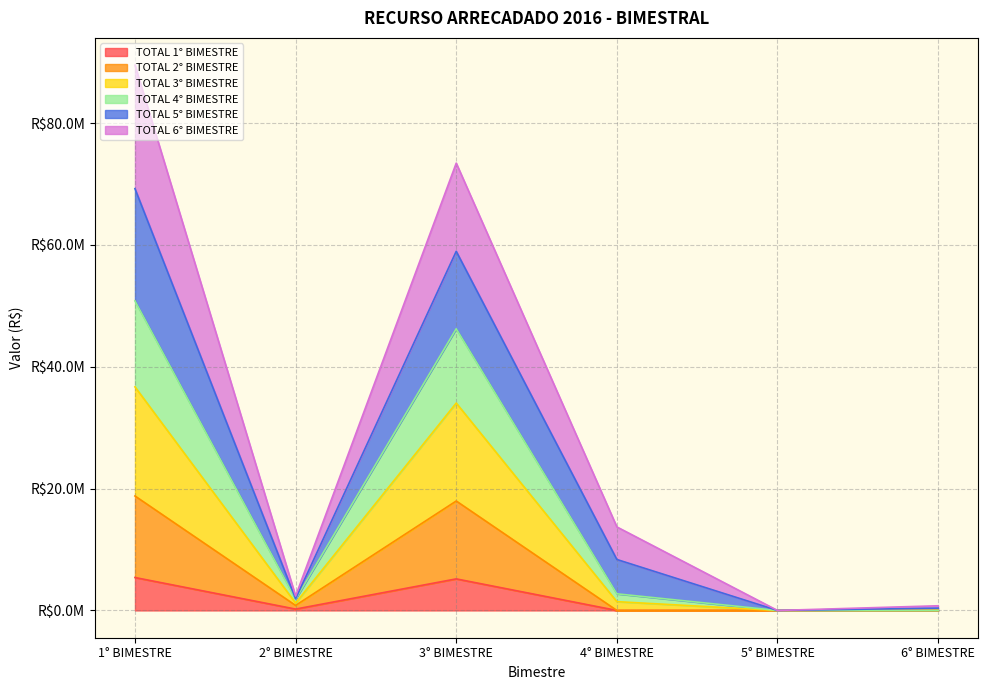

True or false: TOTAL 3° BIMESTRE and TOTAL 1° BIMESTRE intersect in this chart.

False